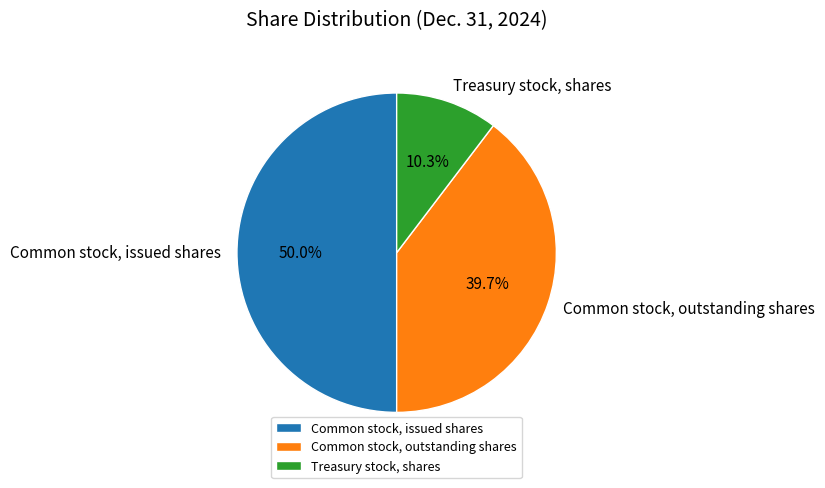

Which category has the biggest portion of the pie?

Common stock, issued shares